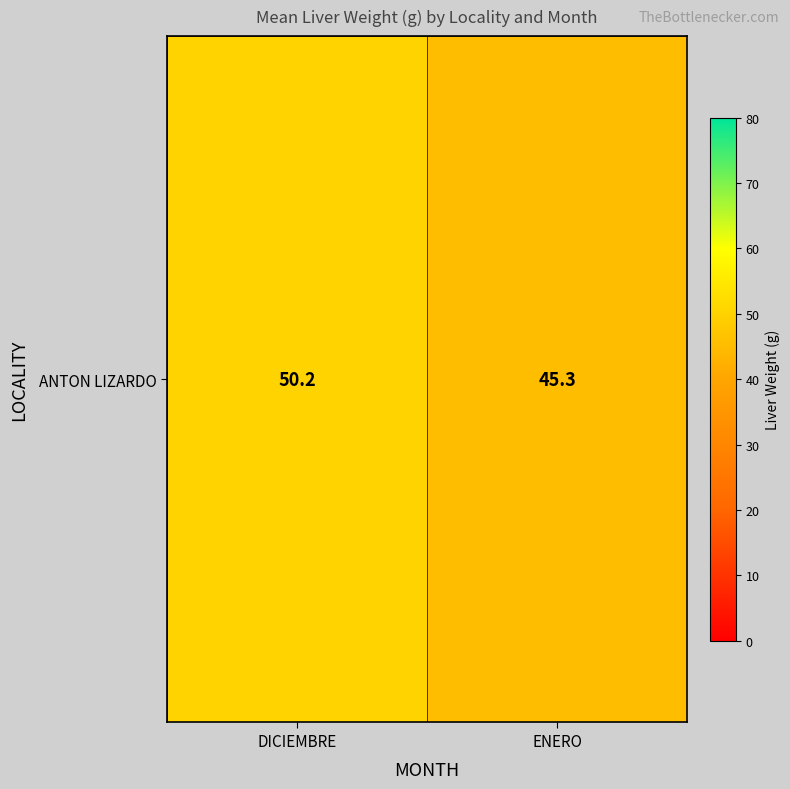

Reading right to left, extract all data points from this chart.

ENERO=45.3	DICIEMBRE=50.2